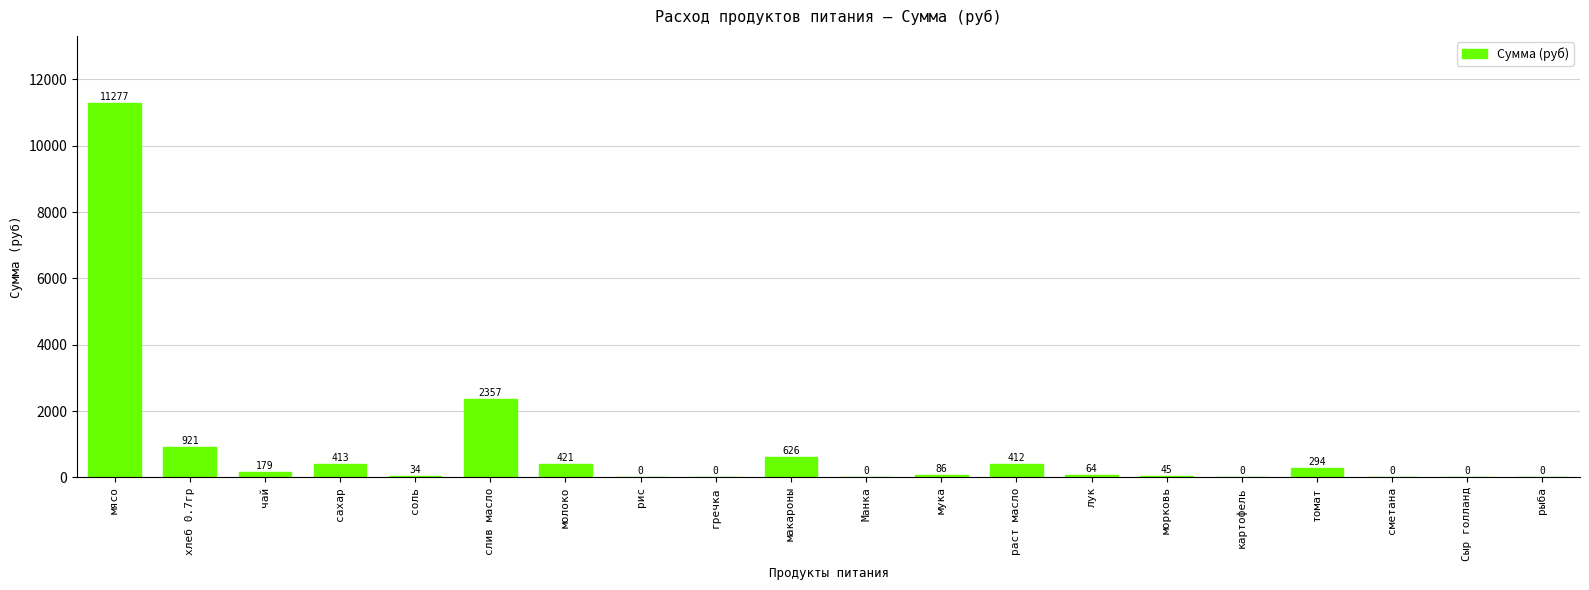

At which label does the data first exceed 85?

мясо